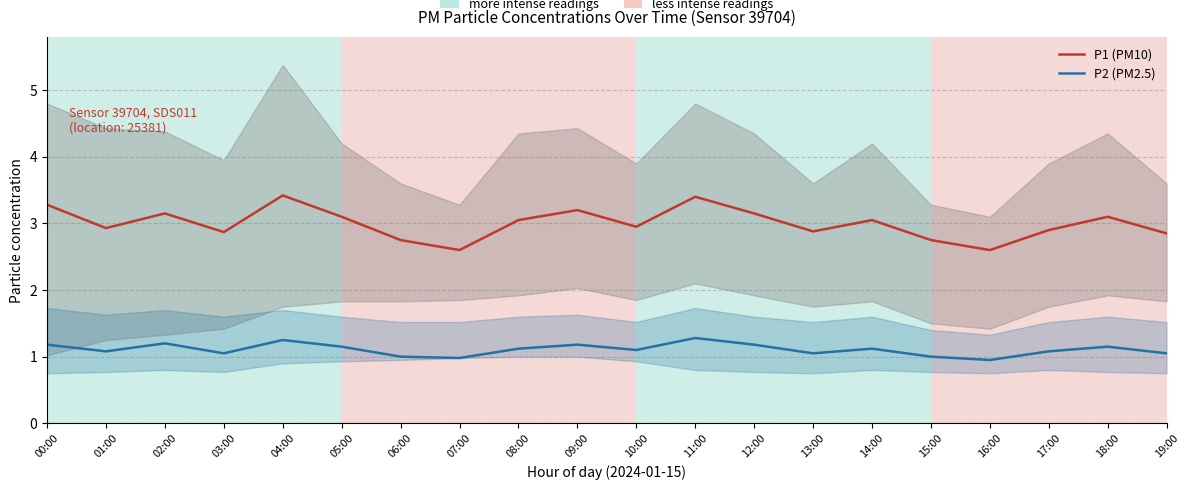

The P1 (PM10) series shows 4.3 at 07:00. True or false?

False